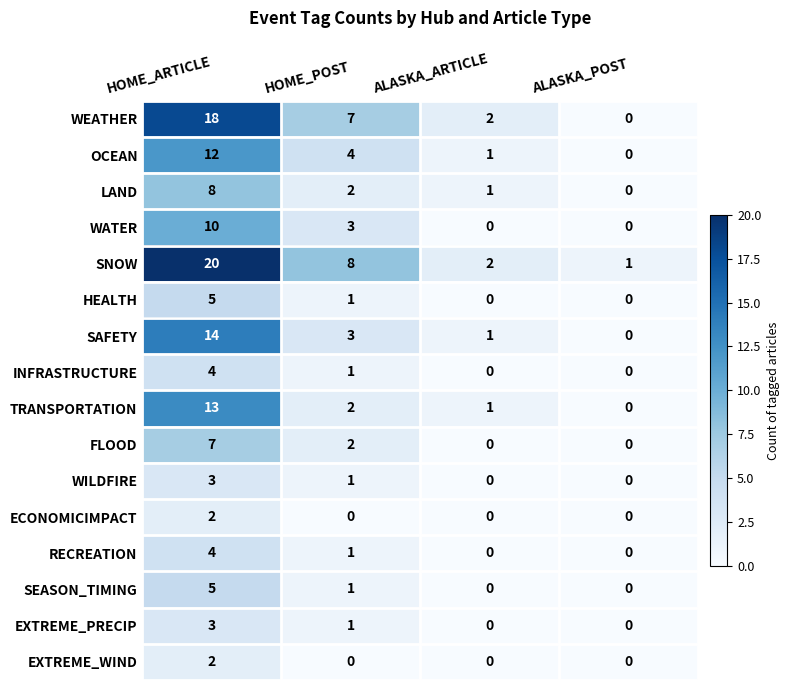

What is the total value across all series at HOME_POST?

37